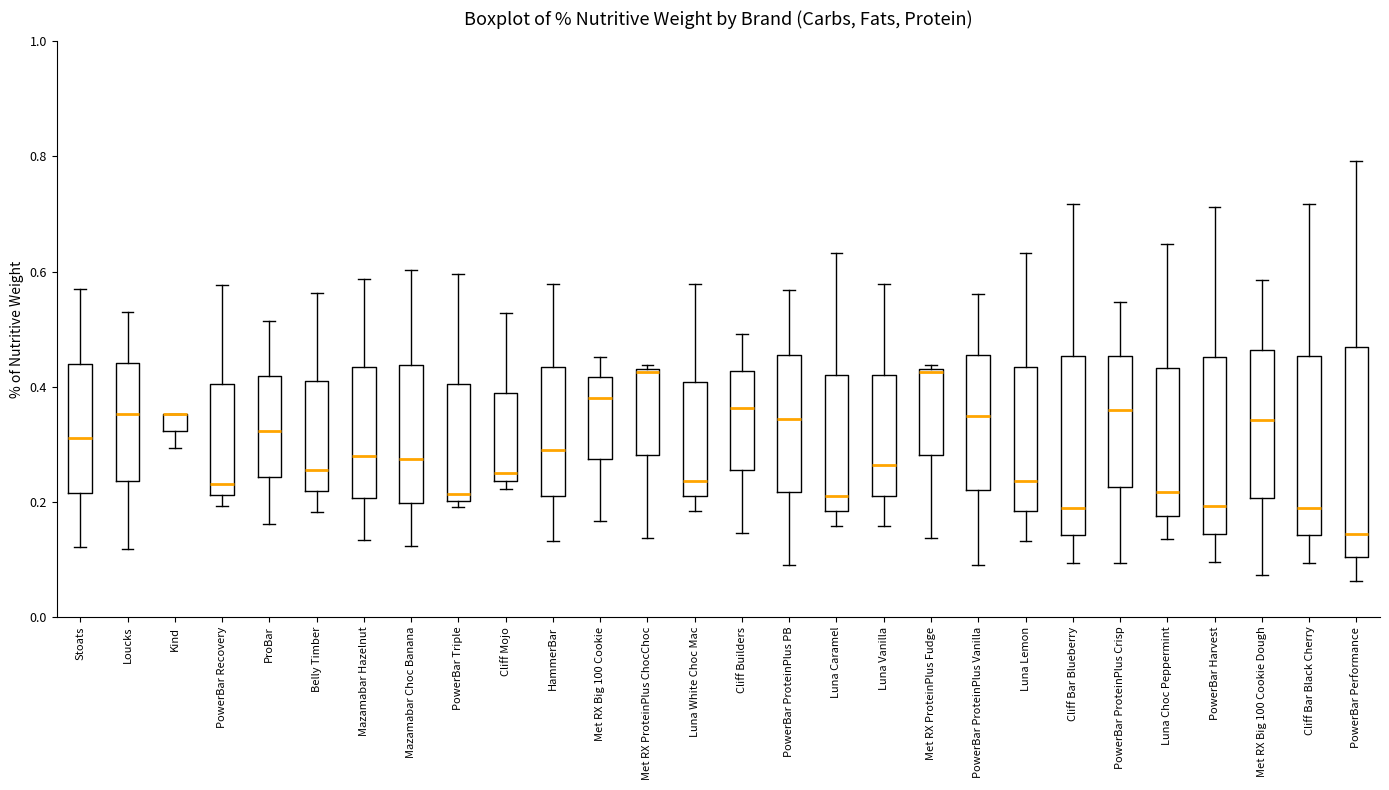

Which box is the tallest, from its lower edge to its upper edge?

PowerBar Performance